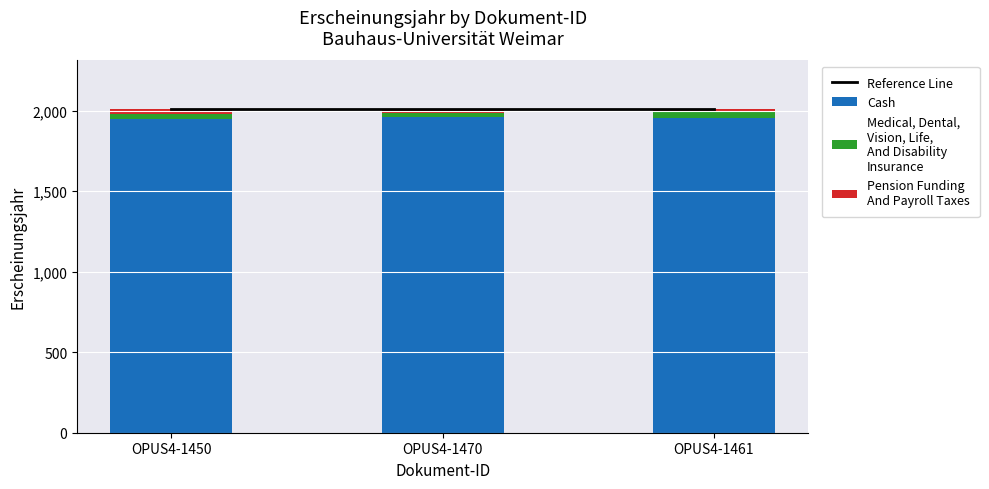

What position from the left is OPUS4-1470?

2